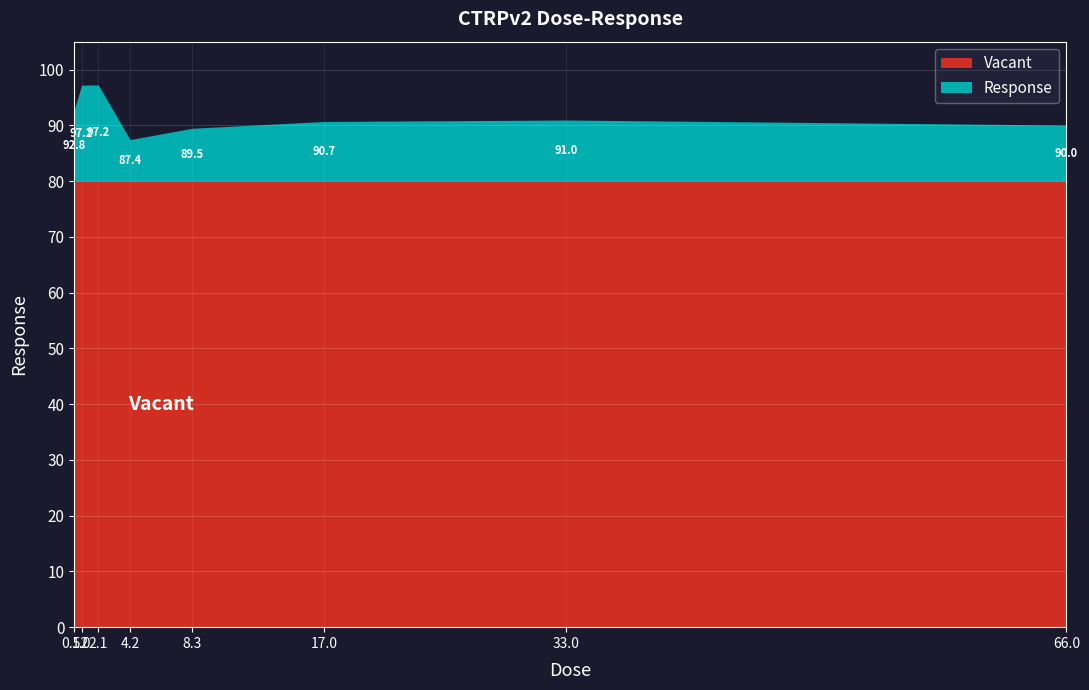

Reading left to right, transcribe all the data shown in this chart.

92.8	97.2	97.2	87.4	89.5	90.7	91.0	90.0